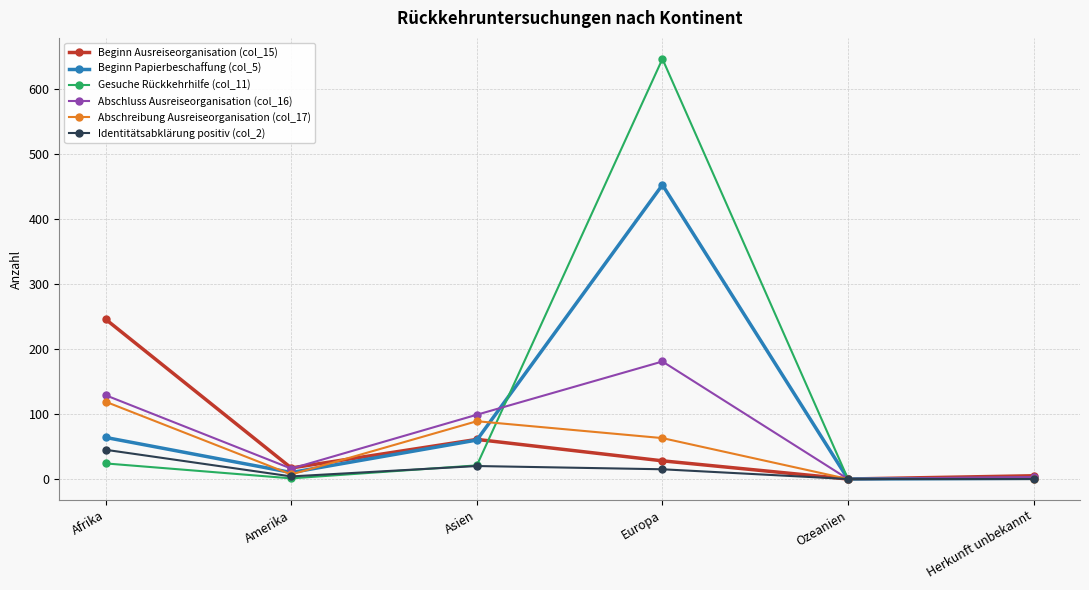

Which series has the widest spread of values?

Gesuche Rückkehrhilfe (col_11)